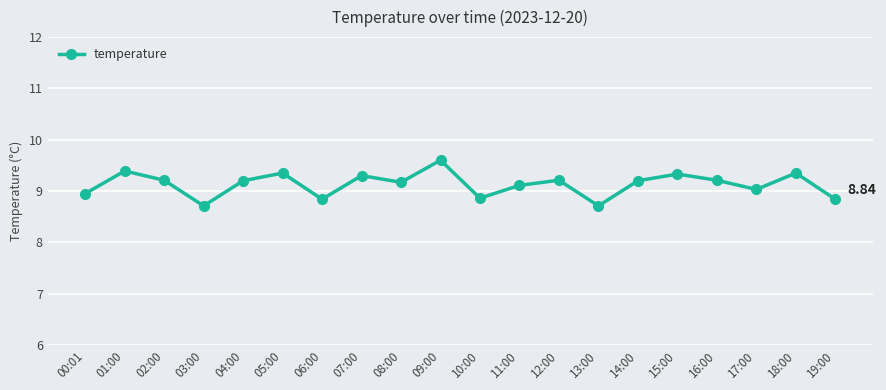

The value at 08:00 is 5.4. True or false?

False